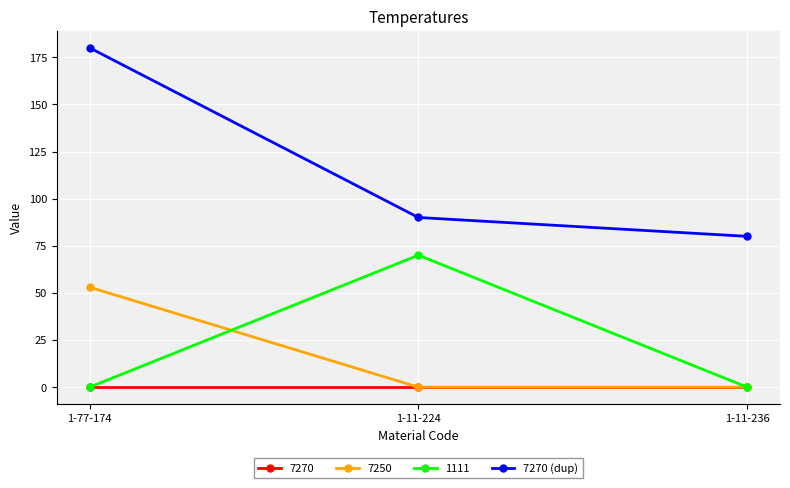

Where is 7270 (dup) nearest to the value 130?

1-11-224